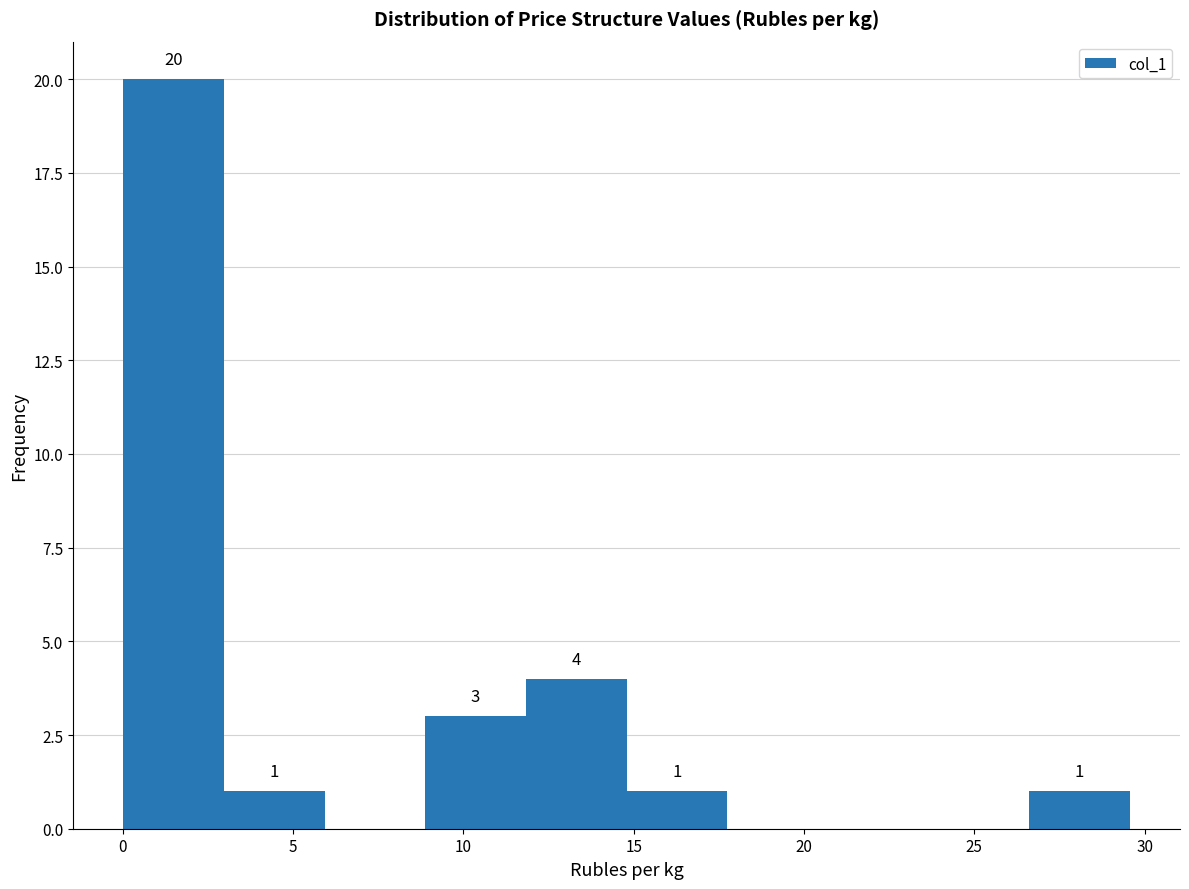

Over which range of the x-axis is the bar tallest?

0.0 to 3.0